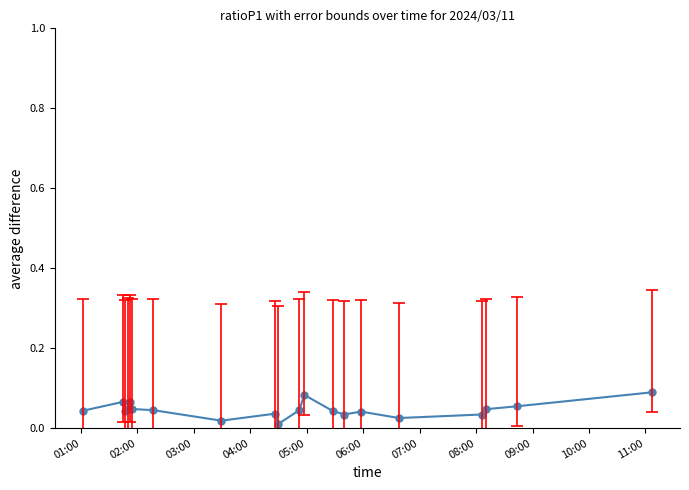

True or false: the data has more than 1 interior local peaks.

True